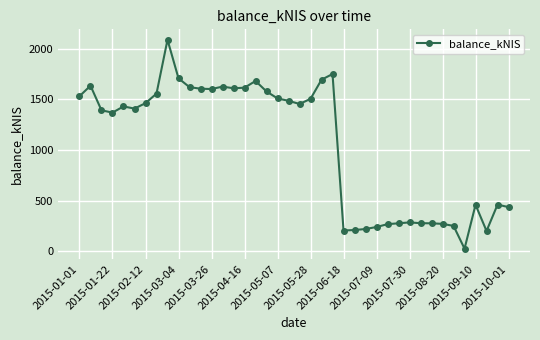

What is the greatest value displayed?

2086.7